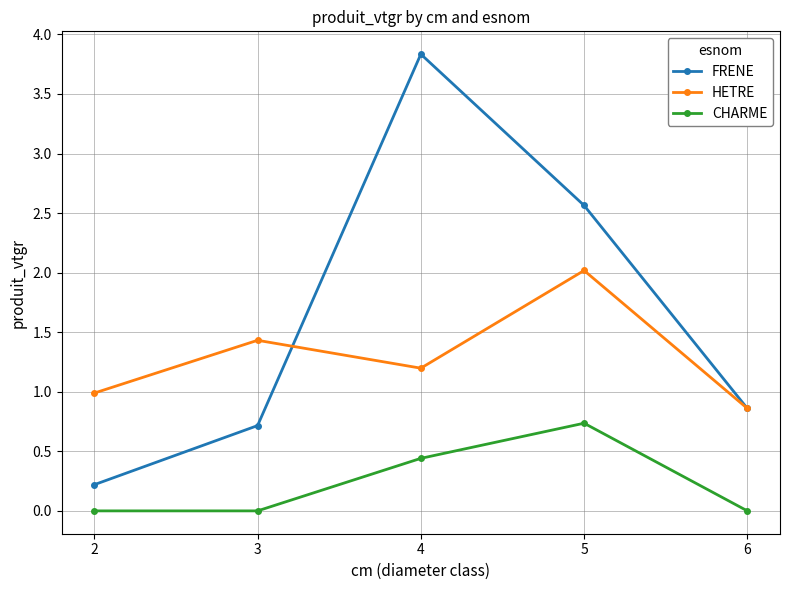

Where do FRENE and HETRE first cross each other?

3 and 4